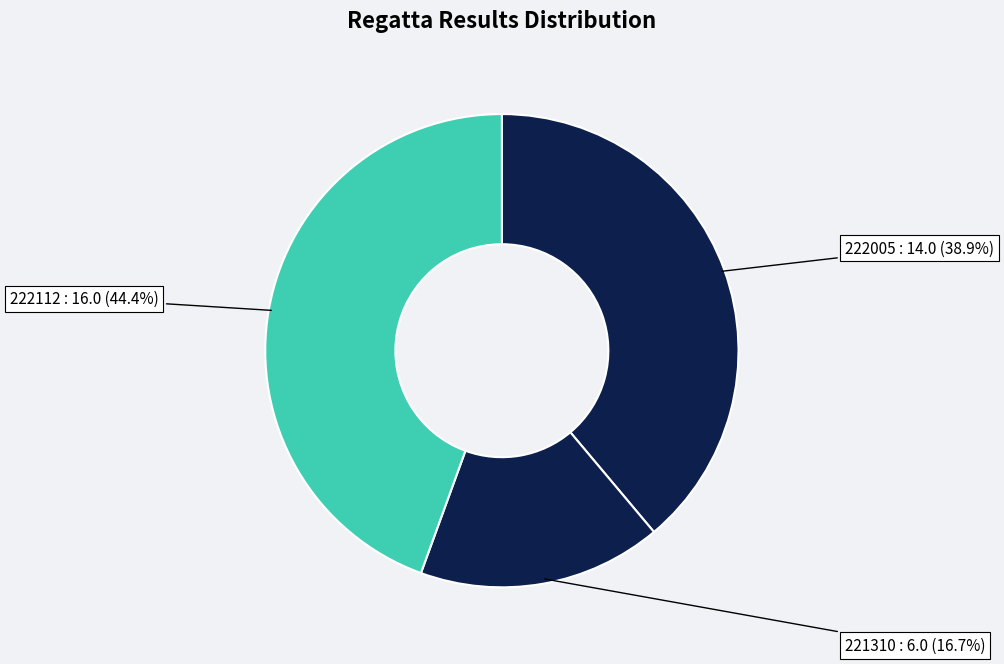

To the nearest percent, what is the difference between the 222112 and 222005 slice percentages?

6%